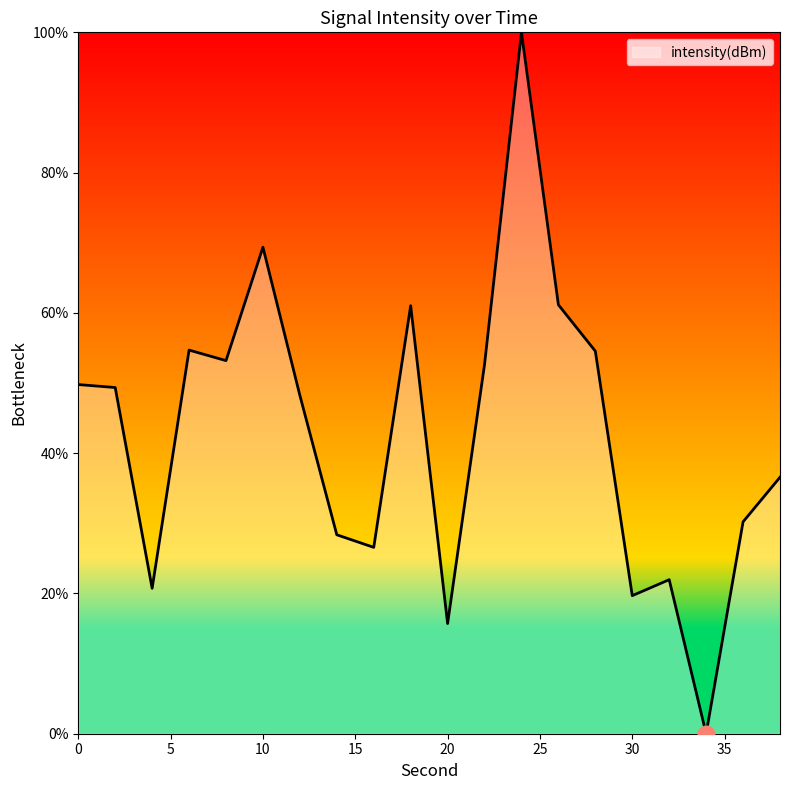

What is the difference between the maximum and minimum values?

100.0